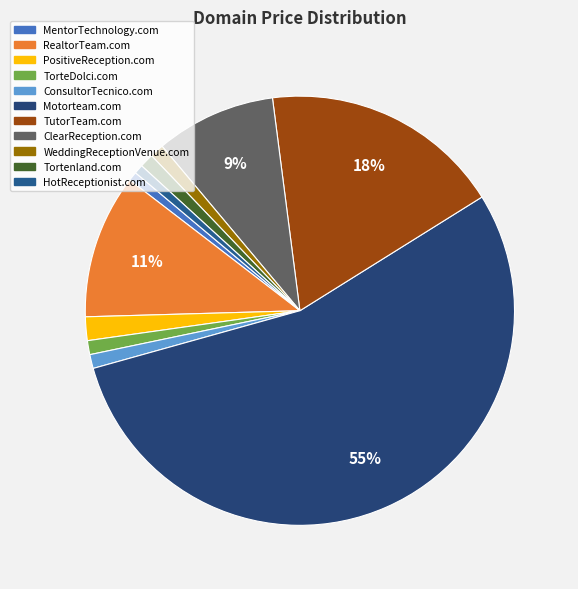

Which slice is the largest?

Motorteam.com